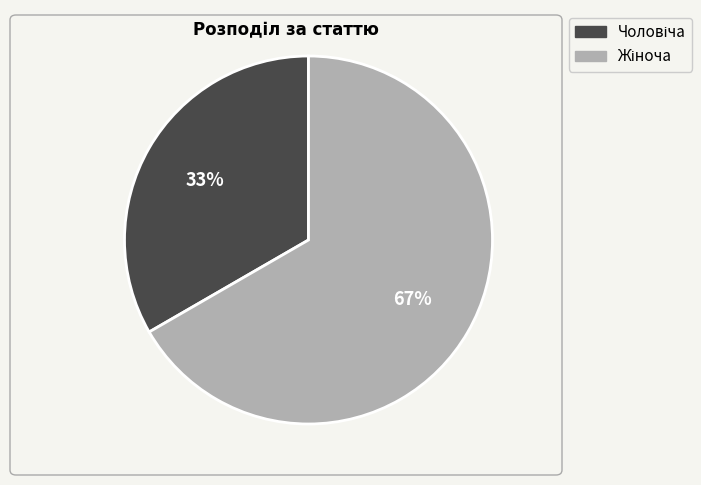

Does any single category account for the majority?

Yes